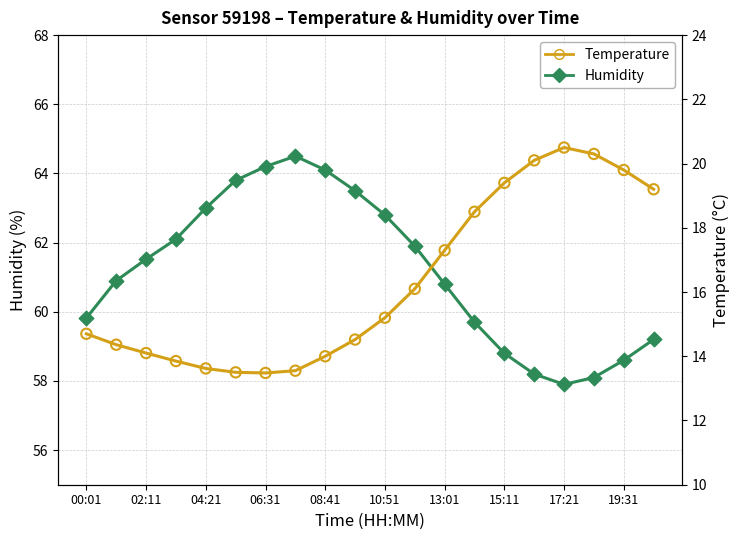

Is the value of Temperature at 19 greater than the value of Humidity at 00:01?

No